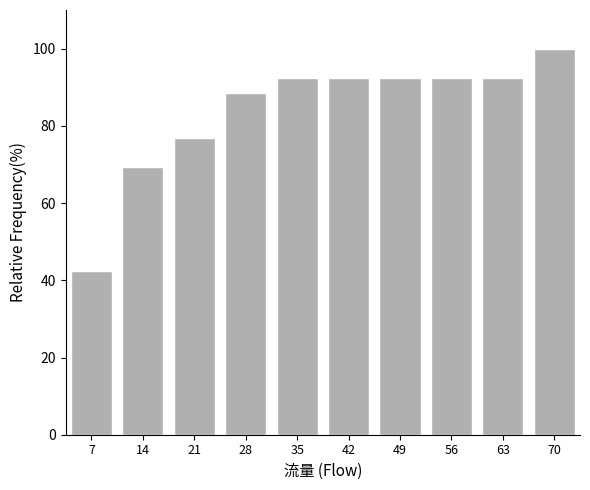

Reading right to left, transcribe all the data shown in this chart.

70=100.0	63=92.3	56=92.3	49=92.3	42=92.3	35=92.3	28=88.5	21=76.9	14=69.2	7=42.3